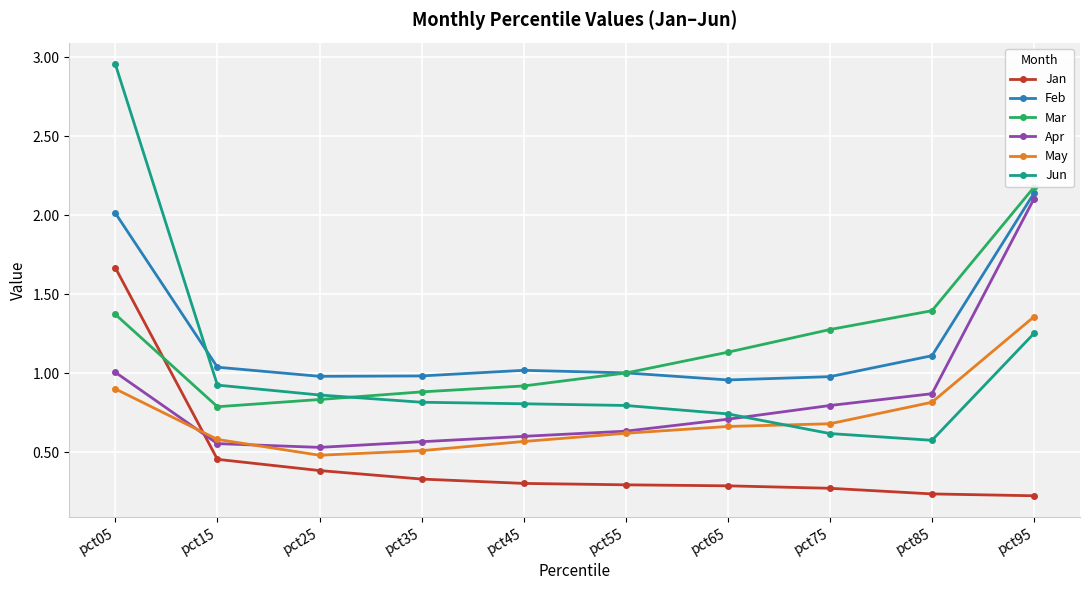

How many data points does each series have?

10